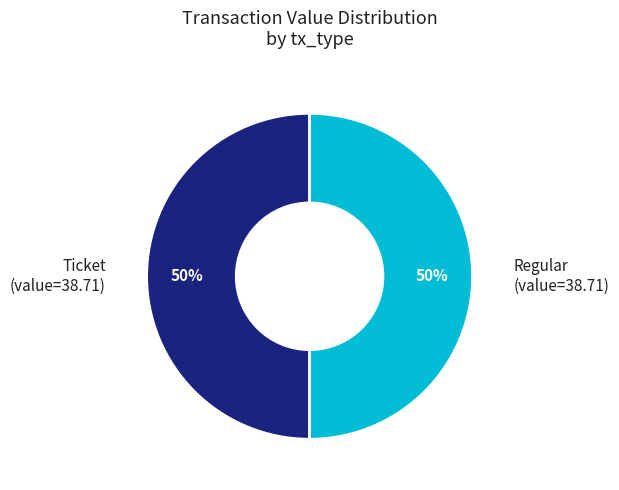

Approximately how many times larger is the value at Regular (value=38.71) compared to Ticket (value=38.71)?

1.0